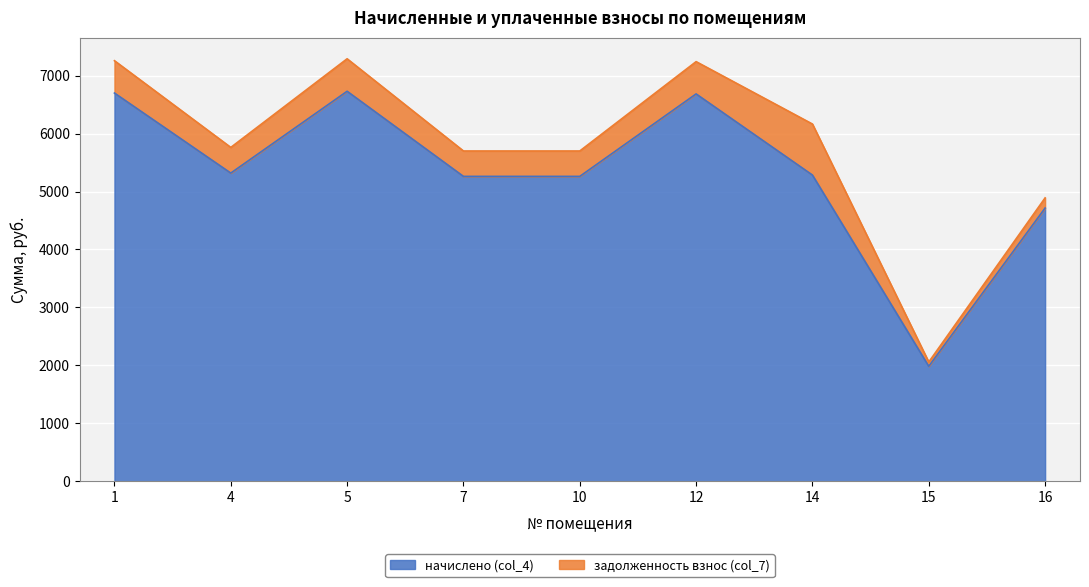

How many values are below 5284?

4